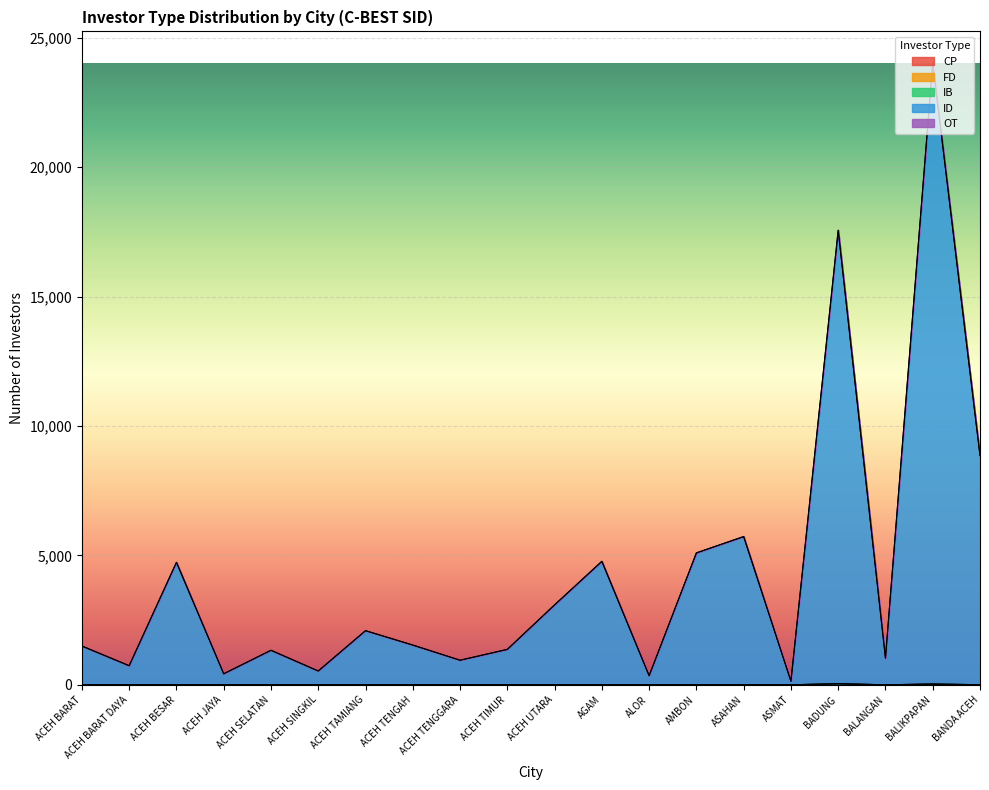

Is the value of CP at ACEH SELATAN greater than the value of IB at ACEH UTARA?

No